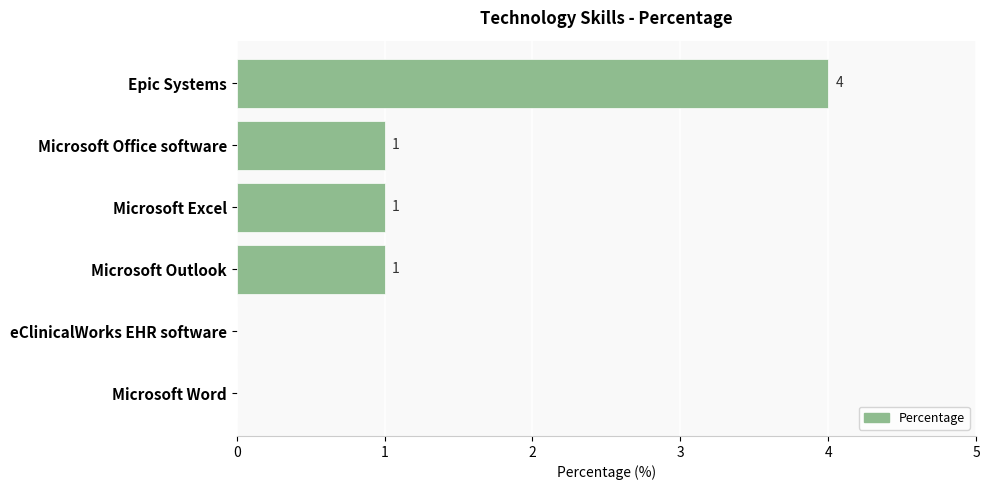

Reading top to bottom, what are all the values shown in this chart?

Epic Systems=4	Microsoft Office software=1	Microsoft Excel=1	Microsoft Outlook=1	eClinicalWorks EHR software=0	Microsoft Word=0